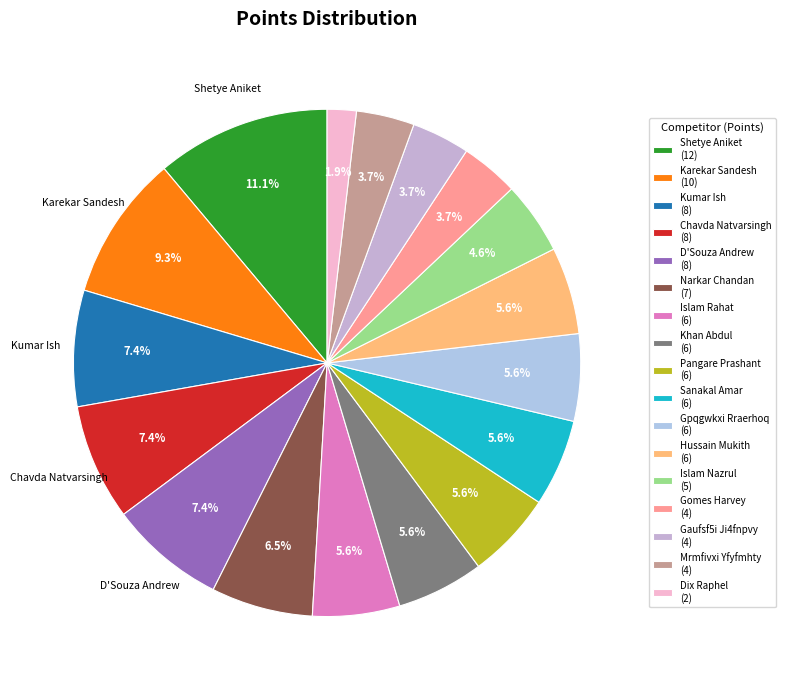

What is the largest slice in the pie chart?

Shetye Aniket (12)